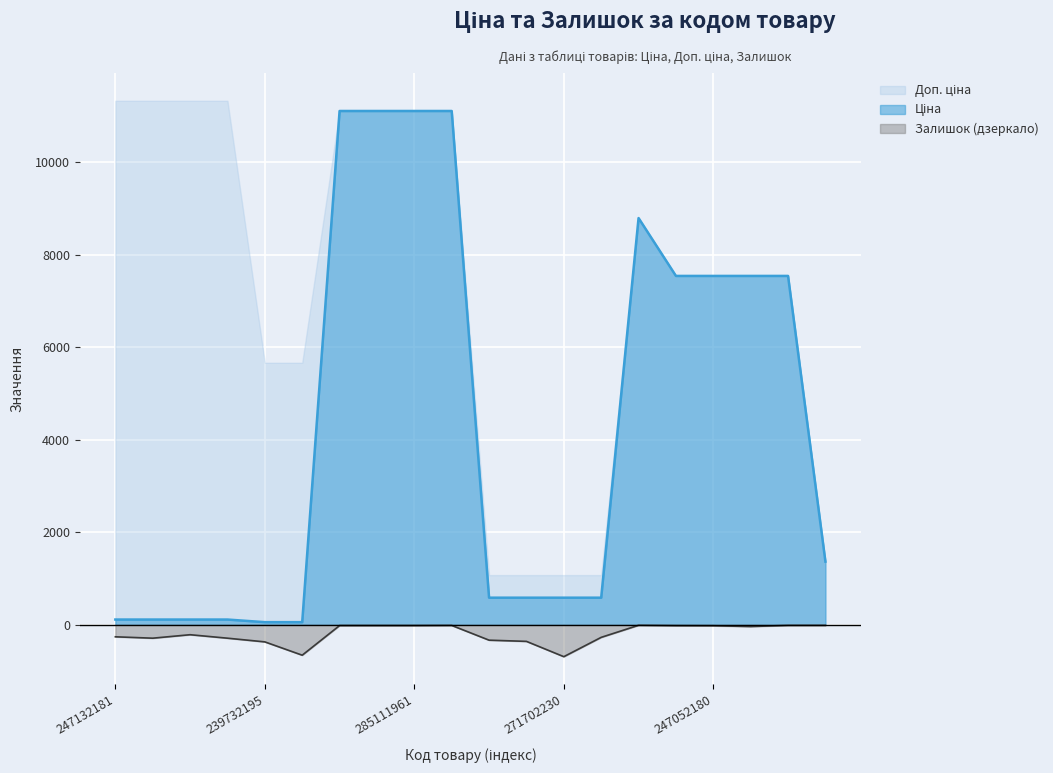

True or false: Залишок has a value of -215.0 at 239772195.

True